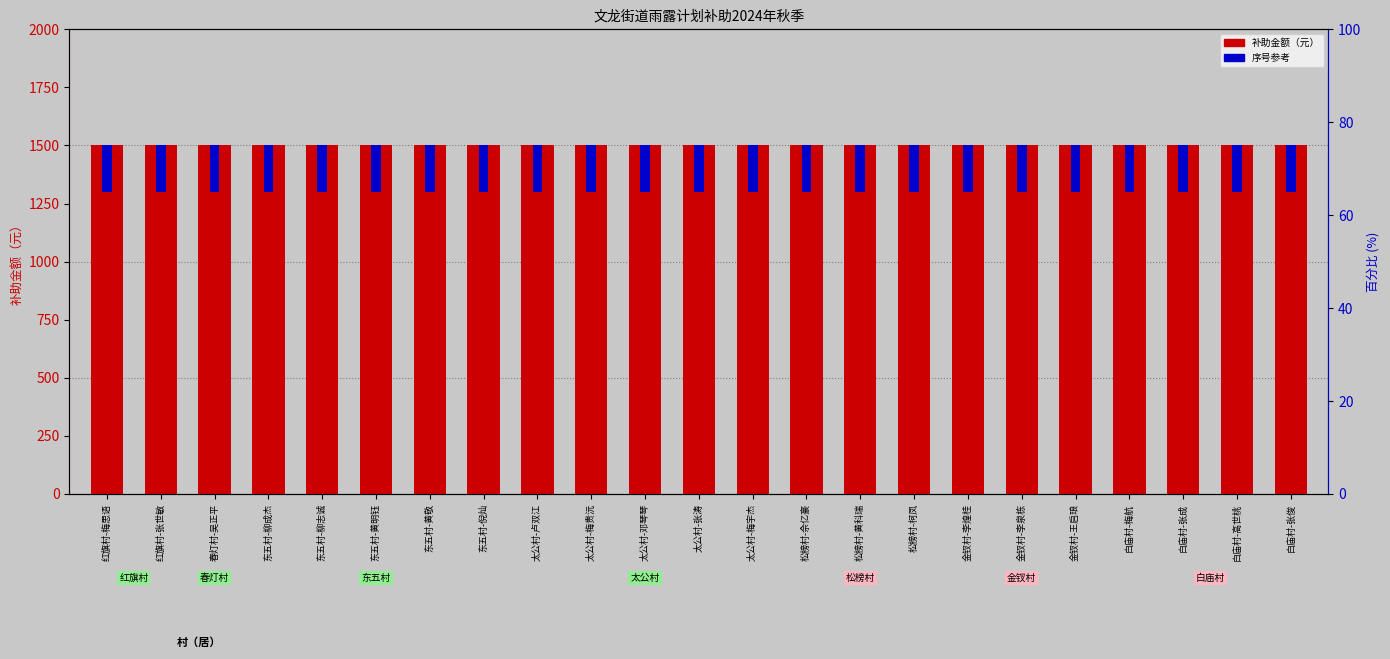

Rank the series by their average value, from highest to lowest.

补助金额（元）, 序号（参考）